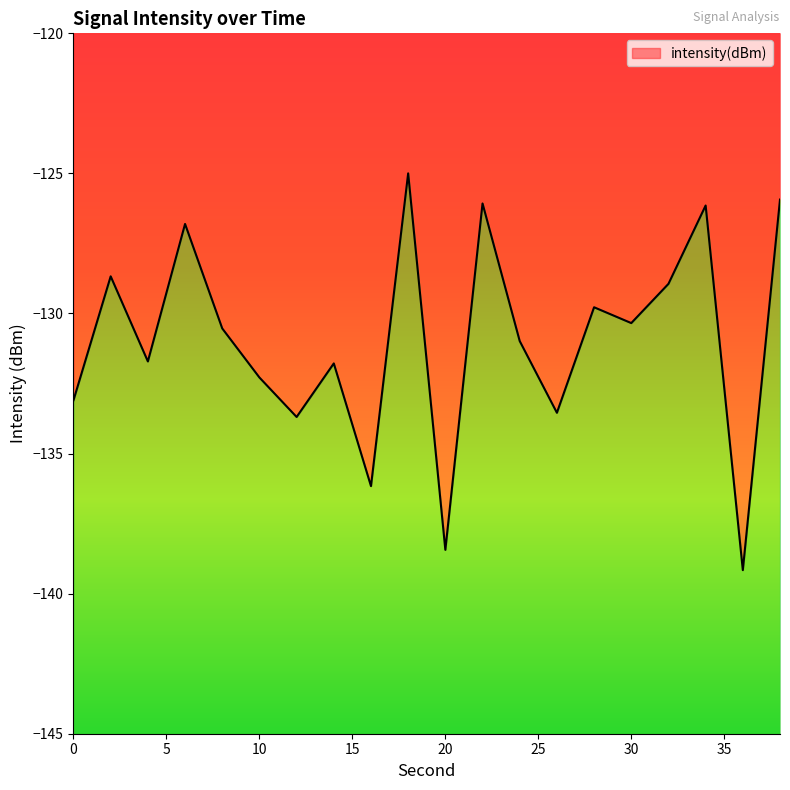

Where does the data first go above -130?

2